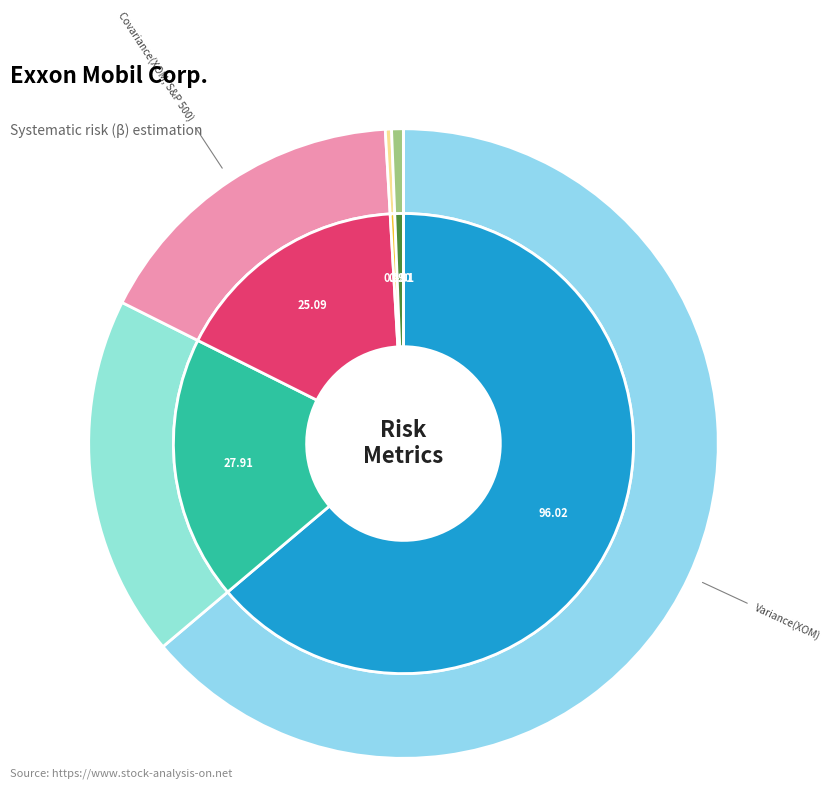

Does any single category account for the majority?

Yes